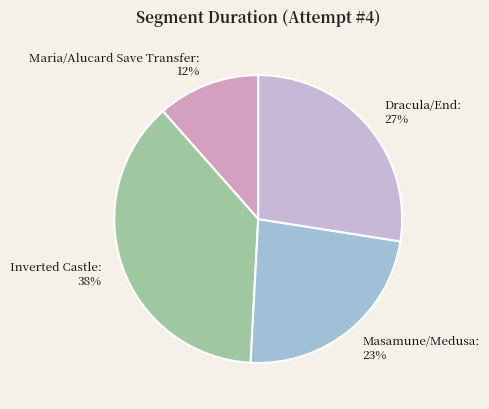

Count the number of slices in the pie.

4